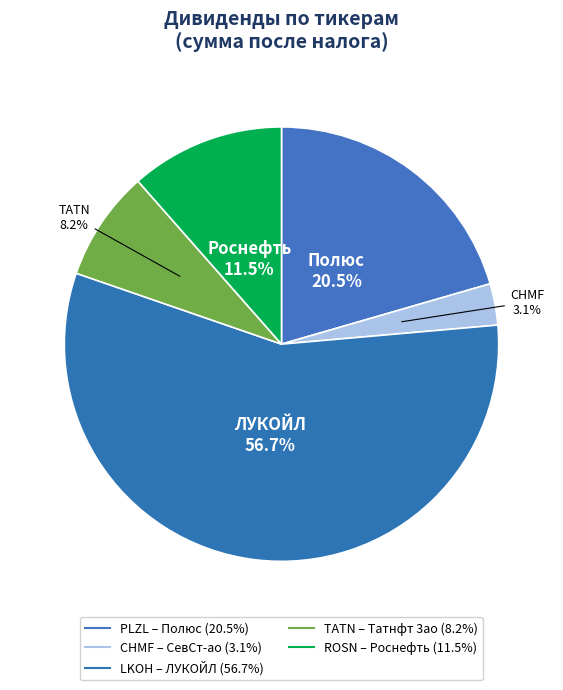

To the nearest percent, what is the difference between the largest and smallest slice percentages?

54%